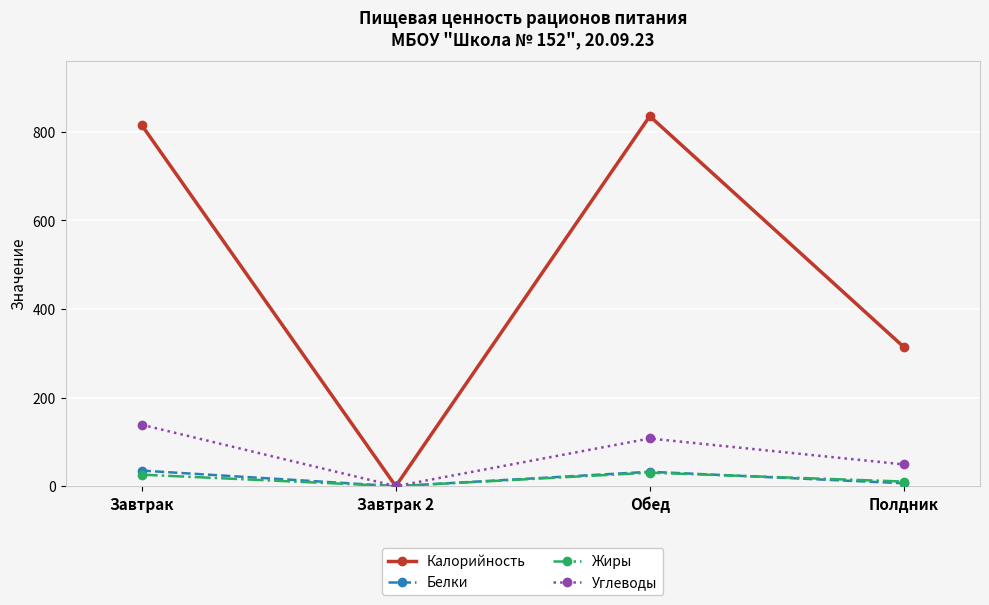

Is the value of Углеводы at Завтрак greater than the value of Белки at Полдник?

Yes